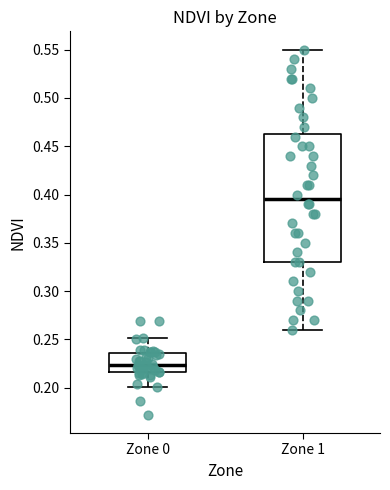

Reading left to right, read every box against the y-axis: the position of its median line, the range the box covers, and the ends of its whiskers. The values are not printed on the chart, so give them approximately, as read against the axis.

Zone 0: median 0.225, box 0.215 to 0.235, whiskers 0.200 to 0.250
Zone 1: median 0.395, box 0.330 to 0.465, whiskers 0.260 to 0.550